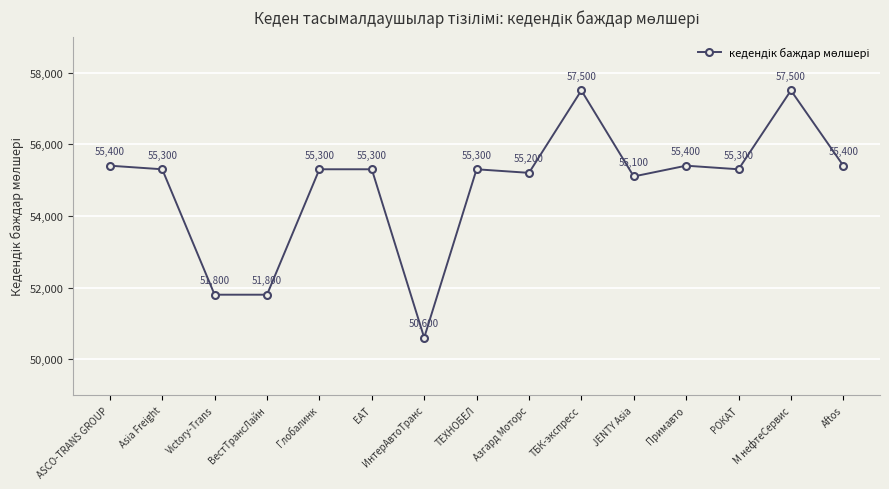

What is the ratio of the value at Aftos to the value at Азгард Моторс?

1.0